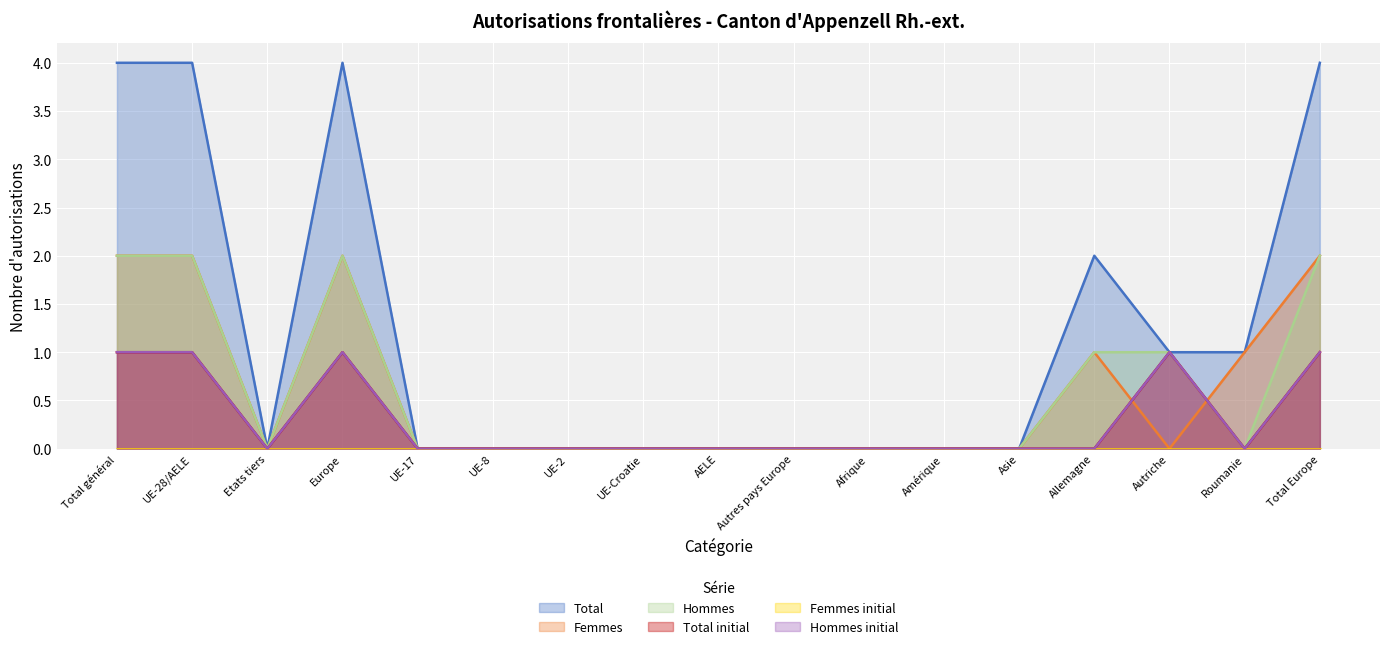

Which series has the largest total across all categories?

Total